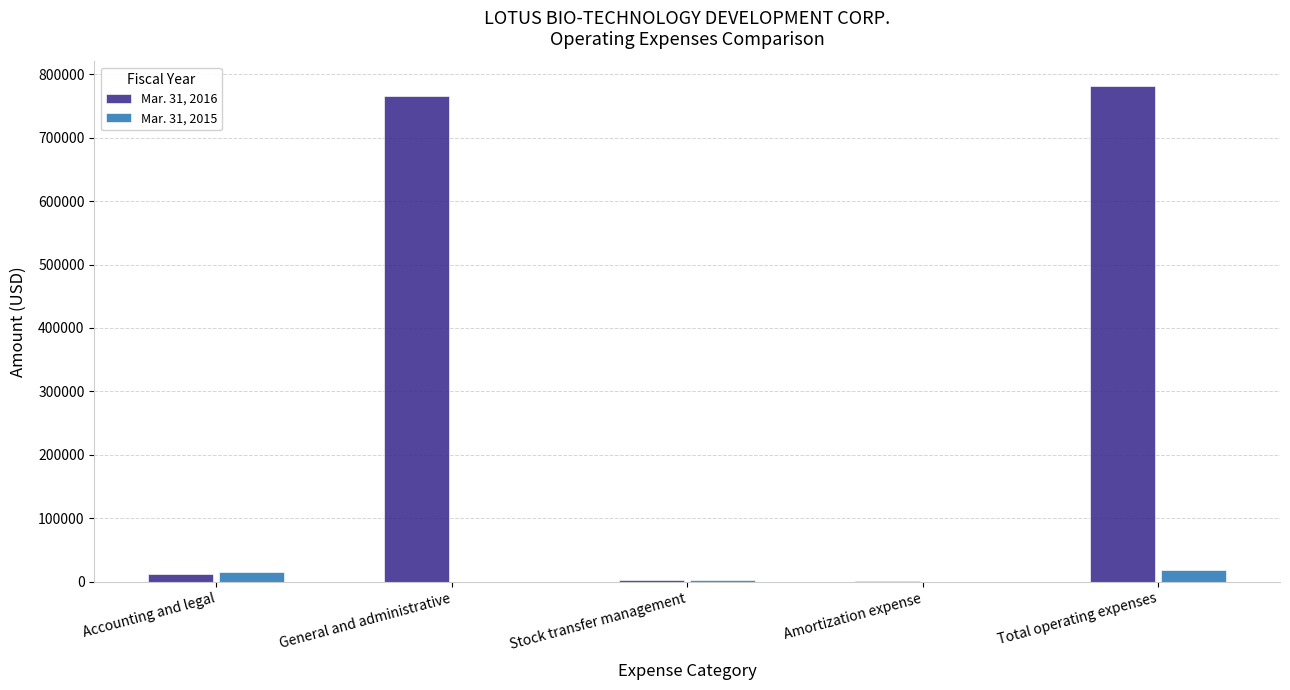

Which series has the largest total across all categories?

Mar. 31, 2016